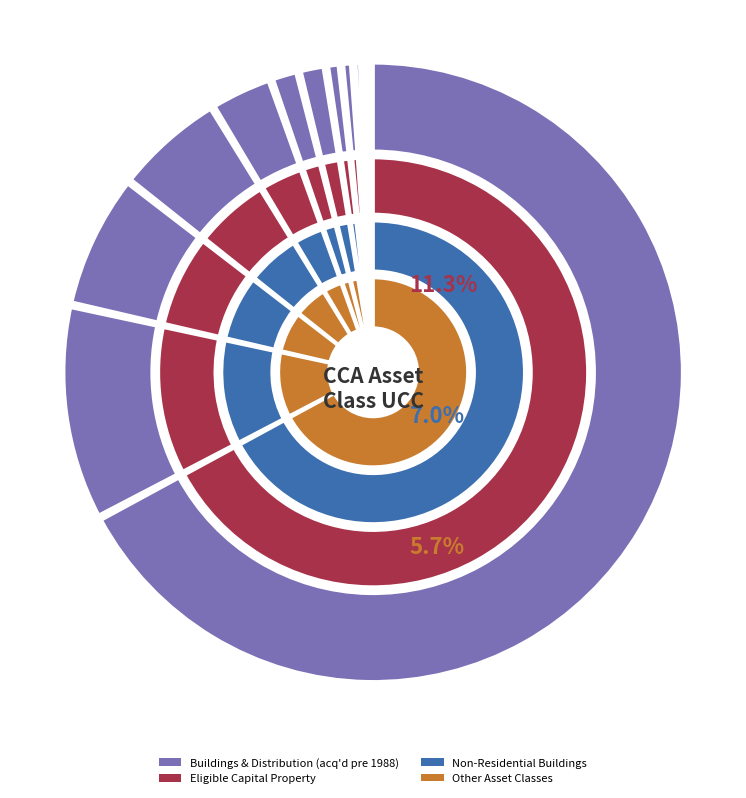

To the nearest percent, what is the difference between the largest and smallest slice percentages?

69%